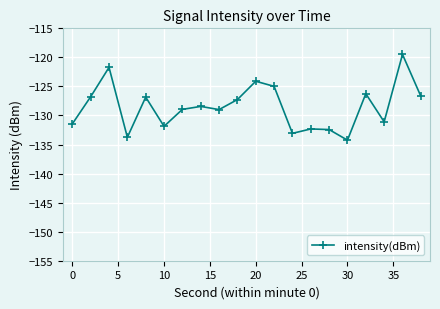

True or false: the data has more than 2 interior local peaks.

True